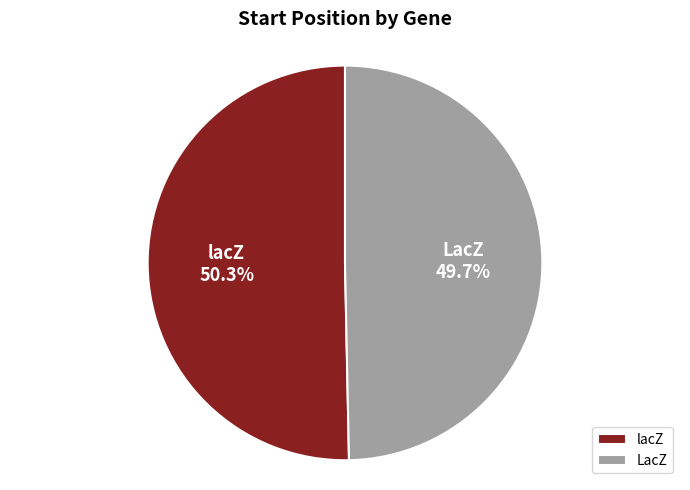

Is there a majority slice in this chart?

Yes